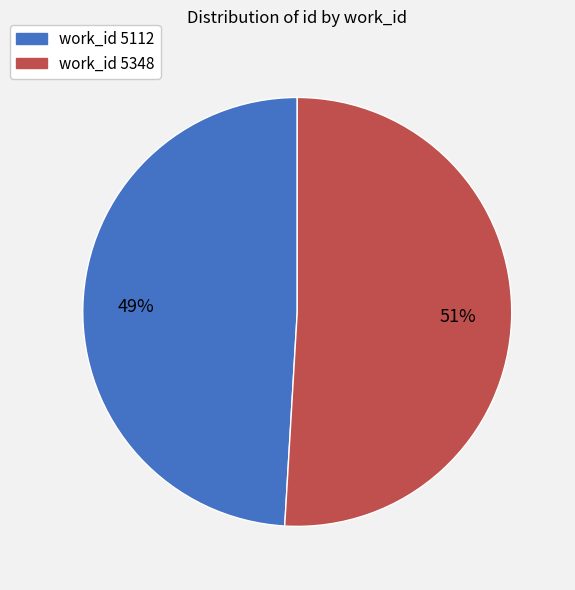

How many slices are in this pie chart?

2